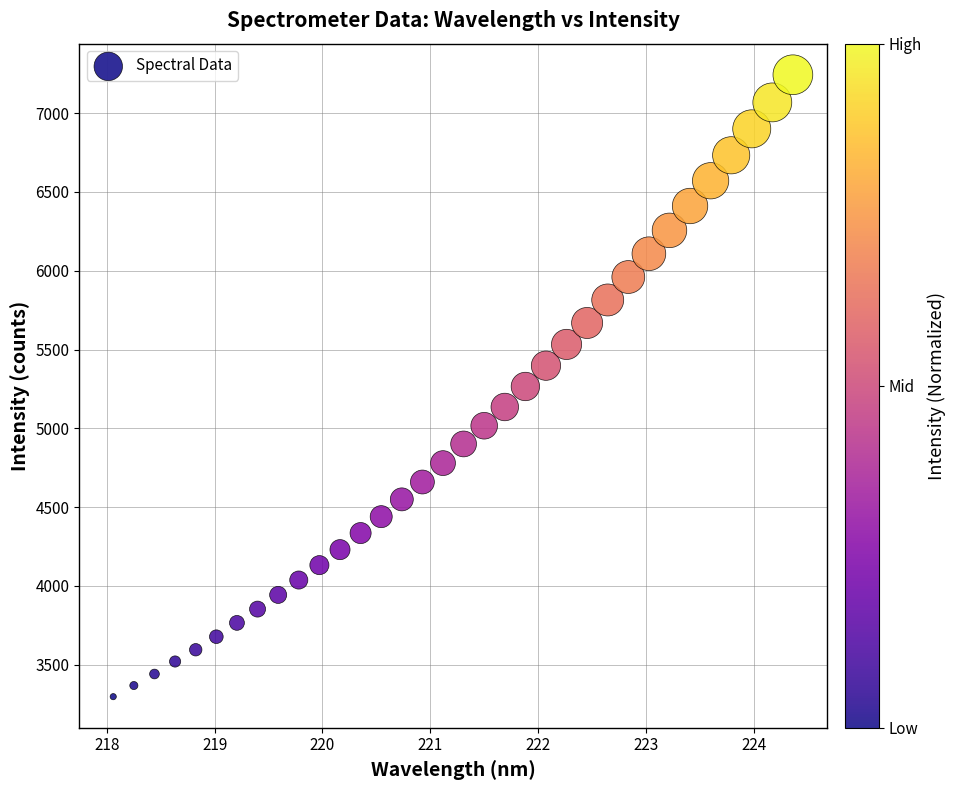

What is the range of Y values (max minus min)?

3947.8